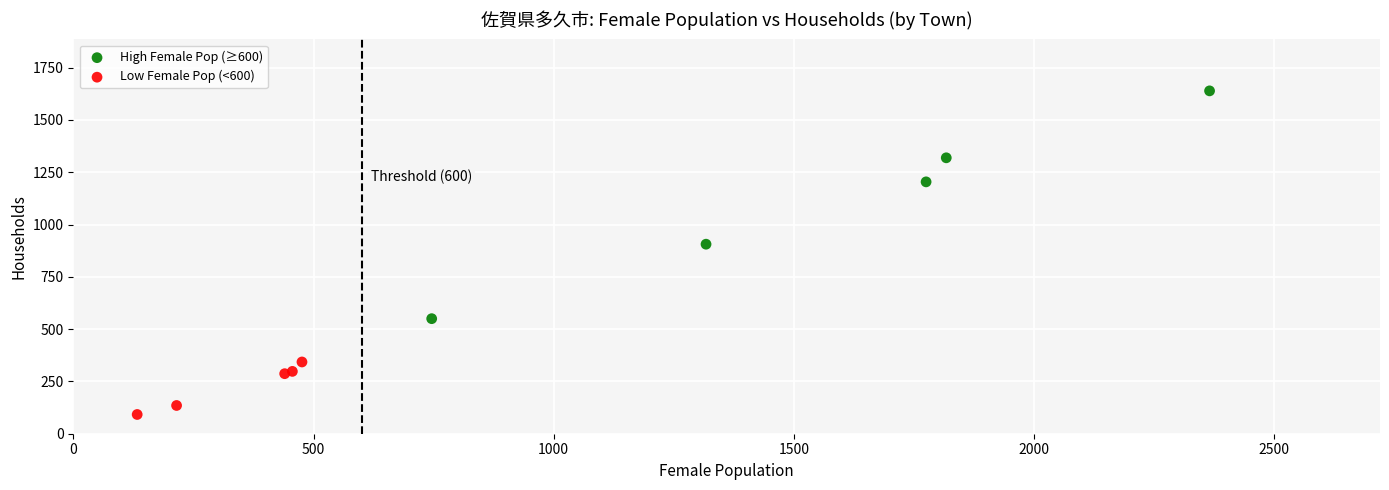

Which series contains the highest Y value?

High Female Pop (≥600)